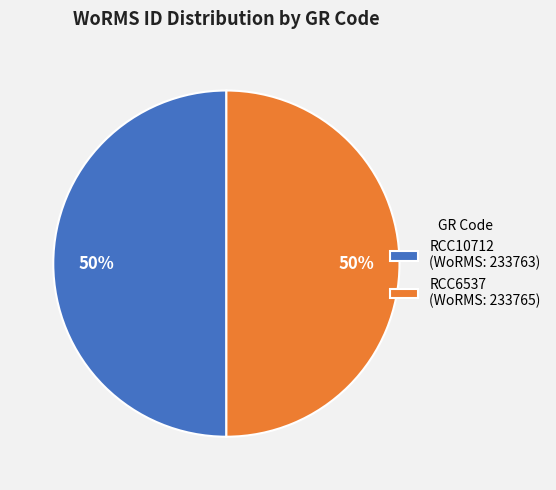

The RCC6537 slice represents 39% of the pie. True or false?

False